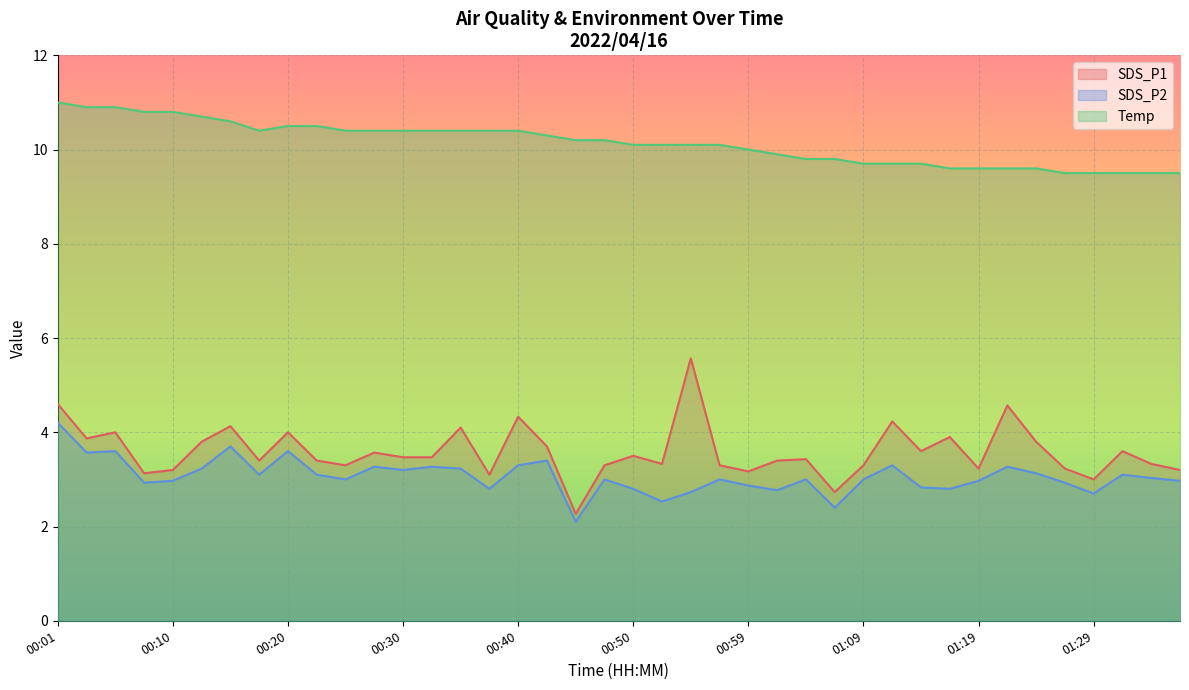

Rank the series at 00:15 from highest to lowest value.

Temp, SDS_P1, SDS_P2